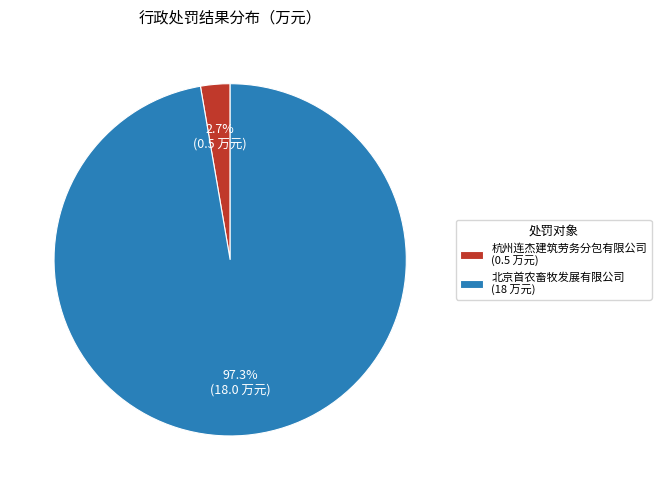

Which has a higher value, 杭州连杰建筑劳务分包有限公司 (0.5 万元) or 北京首农畜牧发展有限公司 (18 万元)?

北京首农畜牧发展有限公司 (18 万元)